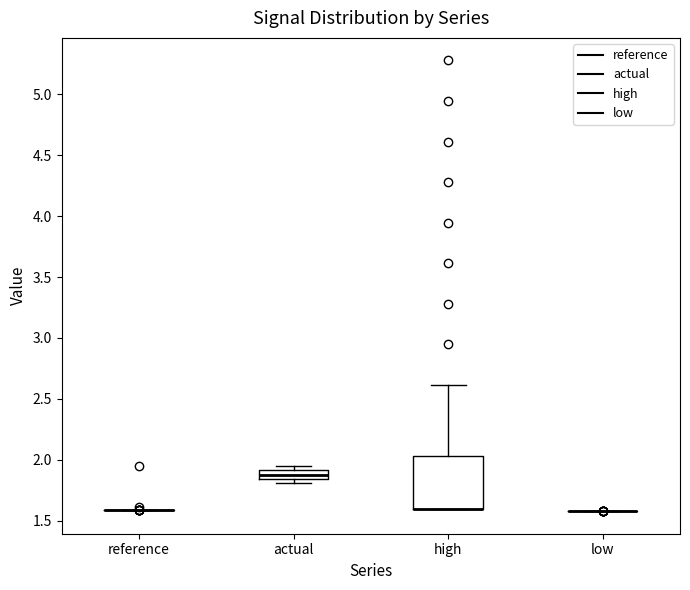

Which box is the tallest, from its lower edge to its upper edge?

high